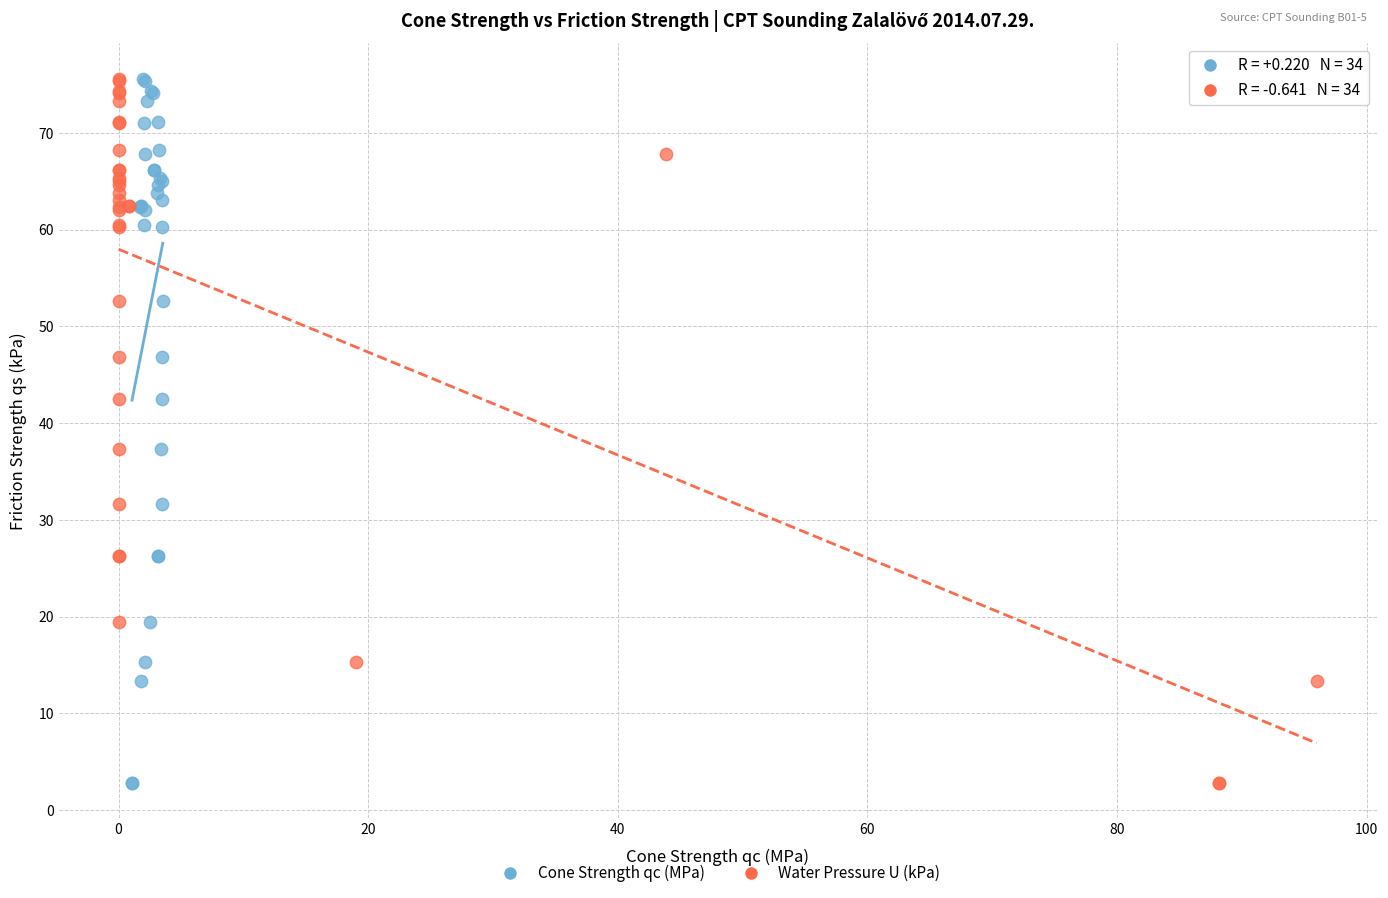

What are all the series names shown in the legend?

Cone Strength qc (MPa), Water Pressure U (kPa)